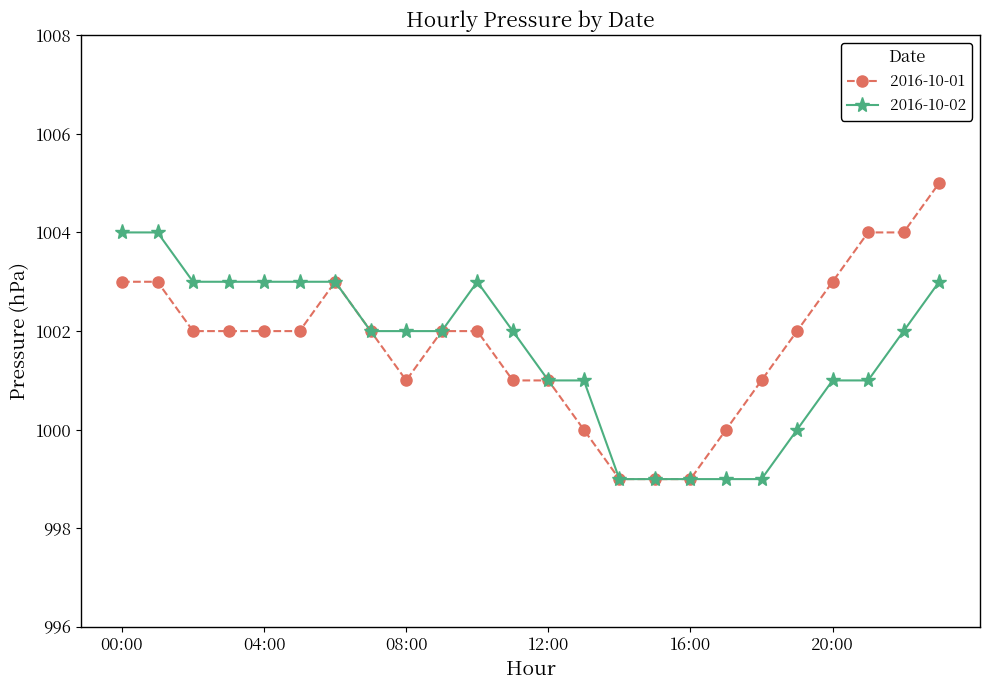

True or false: 2016-10-01 has more than 0 interior local peaks.

True